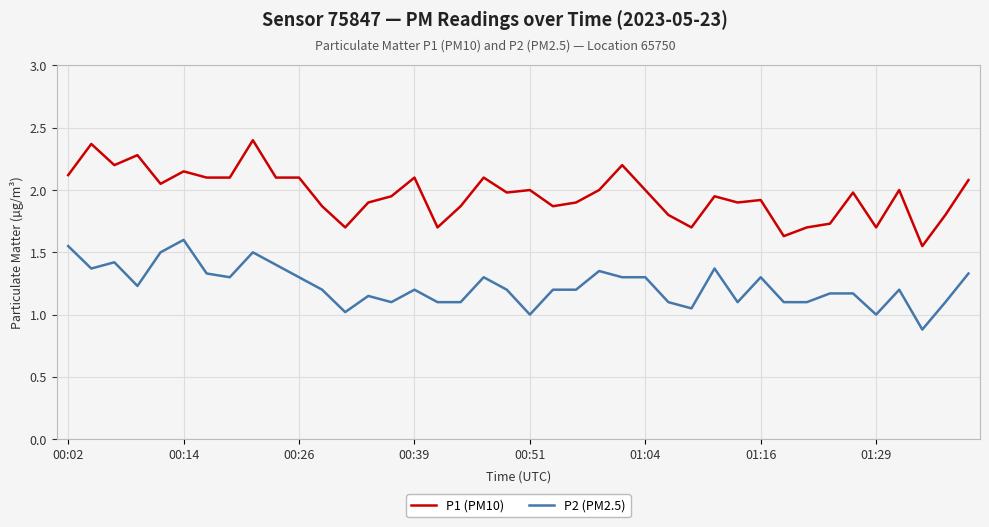

Rank the series by their maximum value, from lowest to highest.

P2 (PM2.5), P1 (PM10)